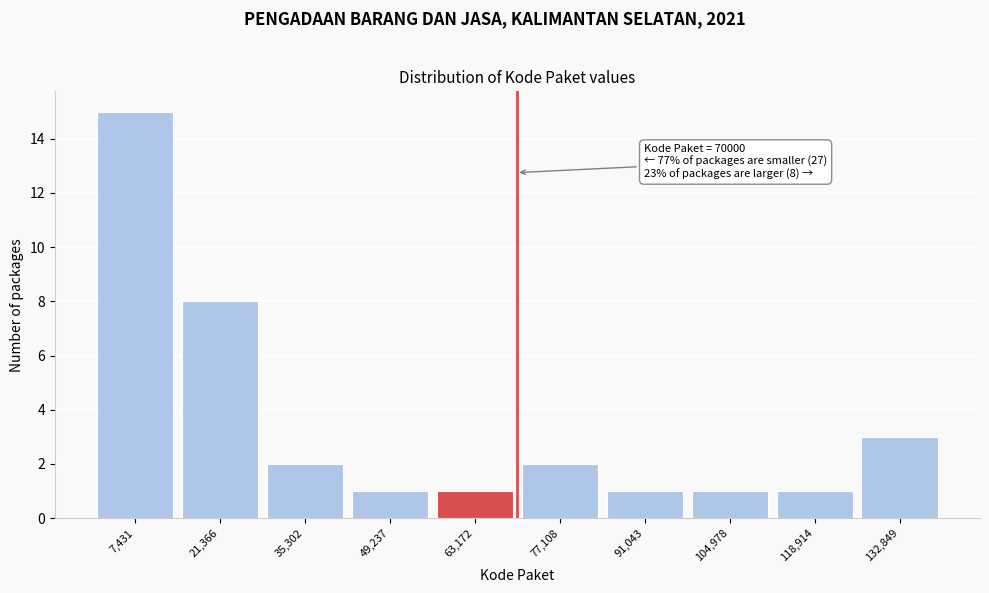

Which range on the x-axis has the tallest bar?

0 to 14000